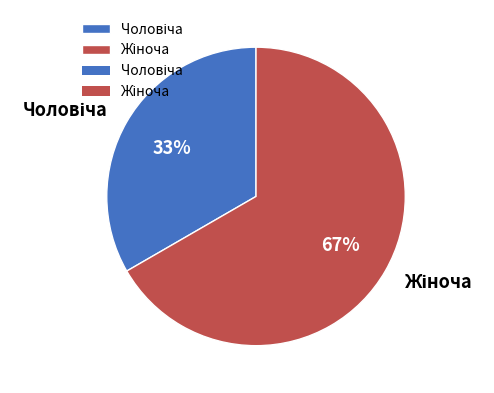

To the nearest percent, what is the average slice percentage?

50%